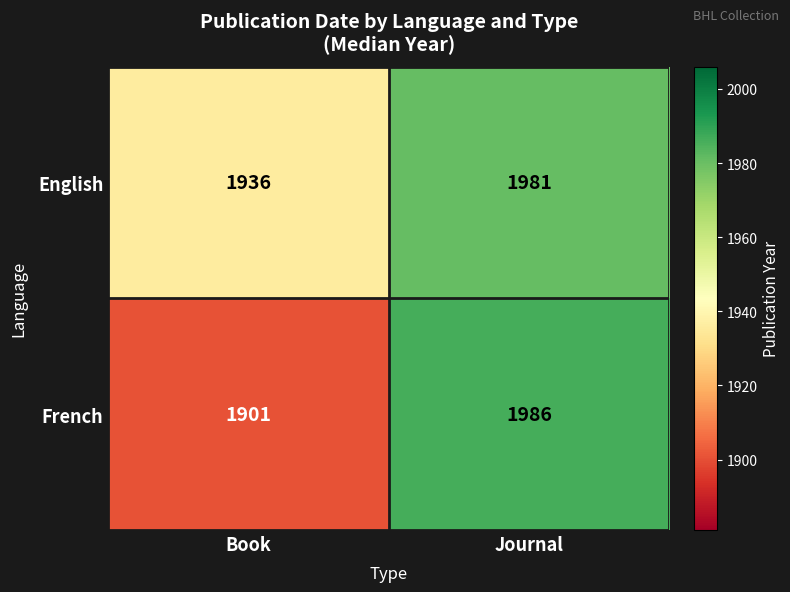

What is the spread (max minus min) of values at Journal?

5